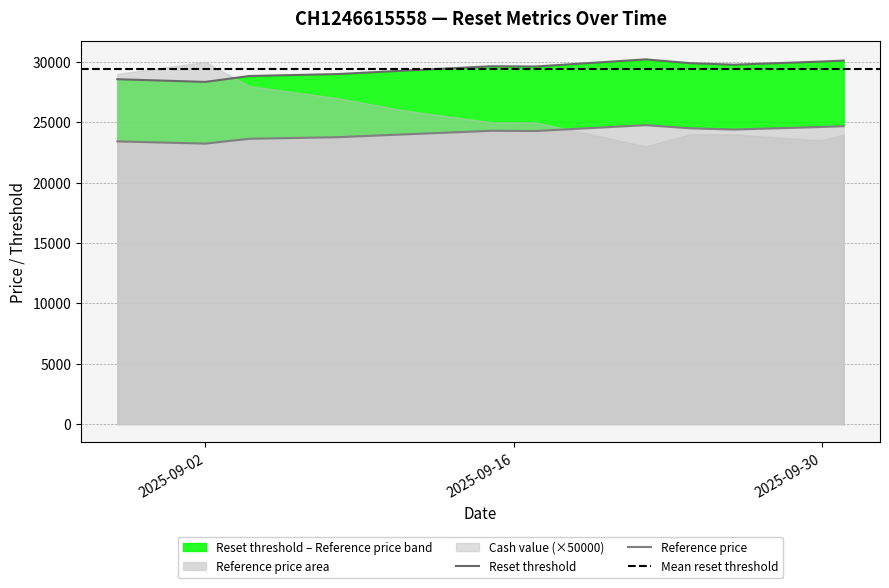

Does the chart display data point markers on the line(s)?

No